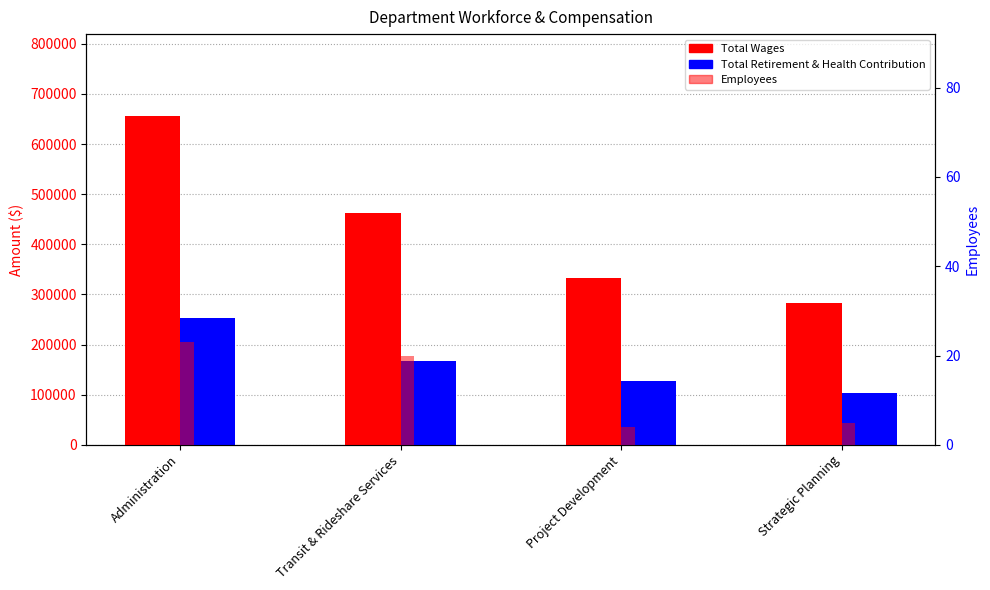

What is the value of the Total Retirement & Health Contribution bar at the 2nd from the left?

166596